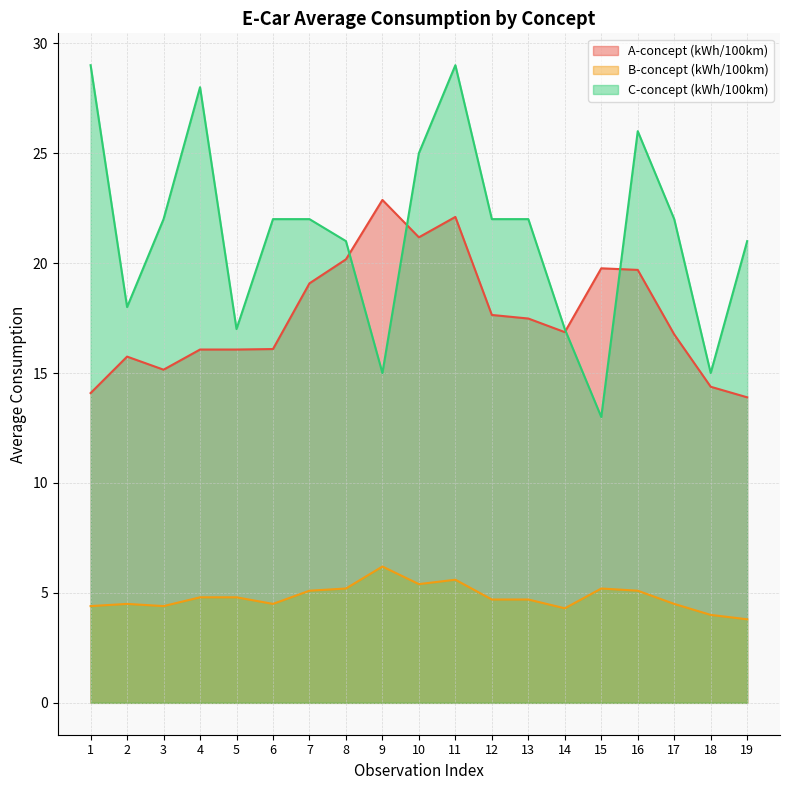

In A-concept (kWh/100km), how many points are higher than both neighbors (excluding endpoints)?

4